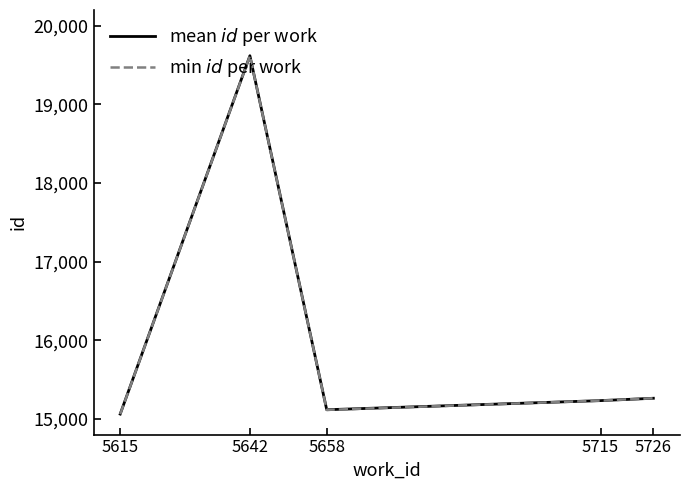

What is the total value across all series at 5726?

30524.0